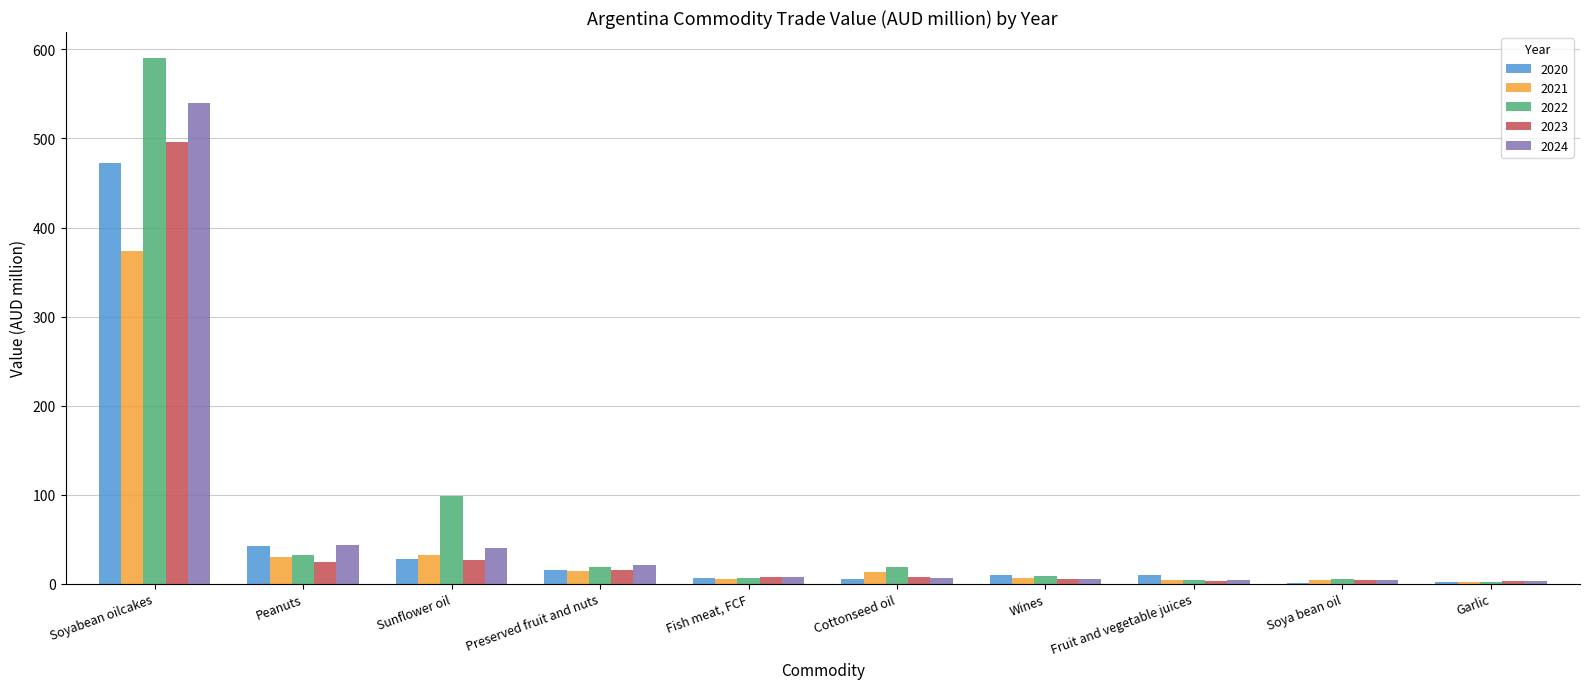

What is the sum of all 2023 values?

591.2